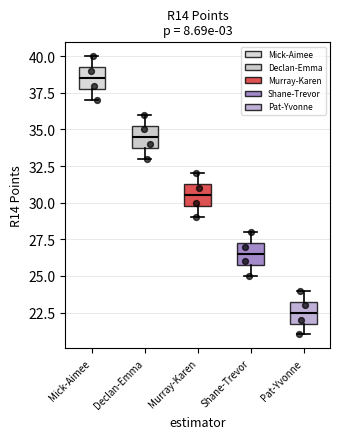

Reading left to right, transcribe this box plot: for each box, give where its median line is, the range the box spans, and where its two whiskers end, as read against the y-axis. The values are not printed on the chart, so give them approximately, as read against the axis.

Mick-Aimee: median 38.5, box 38.0 to 39.5, whiskers 37.0 to 40.0
Declan-Emma: median 34.5, box 34.0 to 35.5, whiskers 33.0 to 36.0
Murray-Karen: median 30.5, box 30.0 to 31.5, whiskers 29.0 to 32.0
Shane-Trevor: median 26.5, box 26.0 to 27.5, whiskers 25.0 to 28.0
Pat-Yvonne: median 22.5, box 22.0 to 23.5, whiskers 21.0 to 24.0